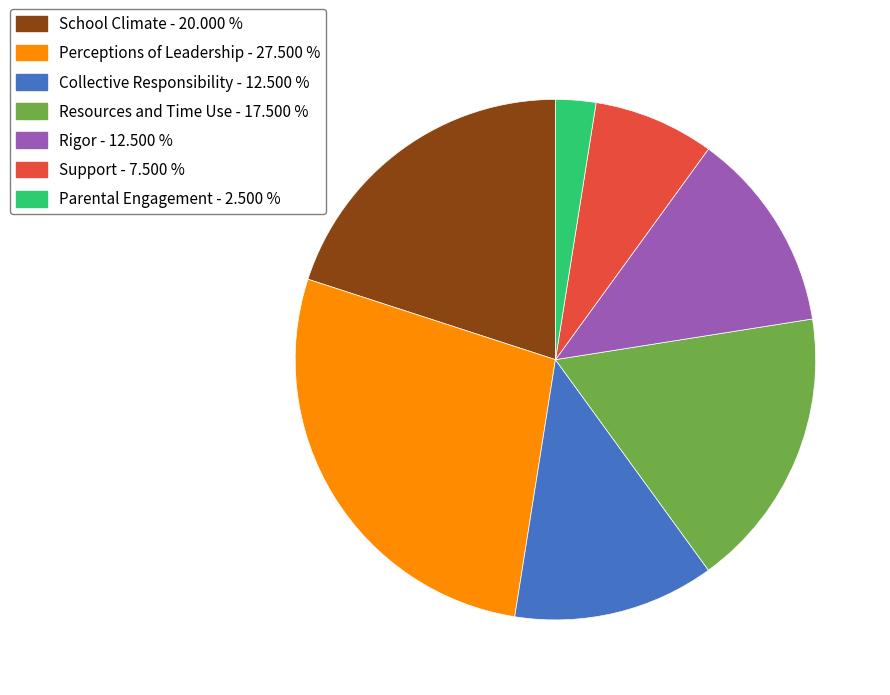

What is the largest slice in the pie chart?

Perceptions of Leadership